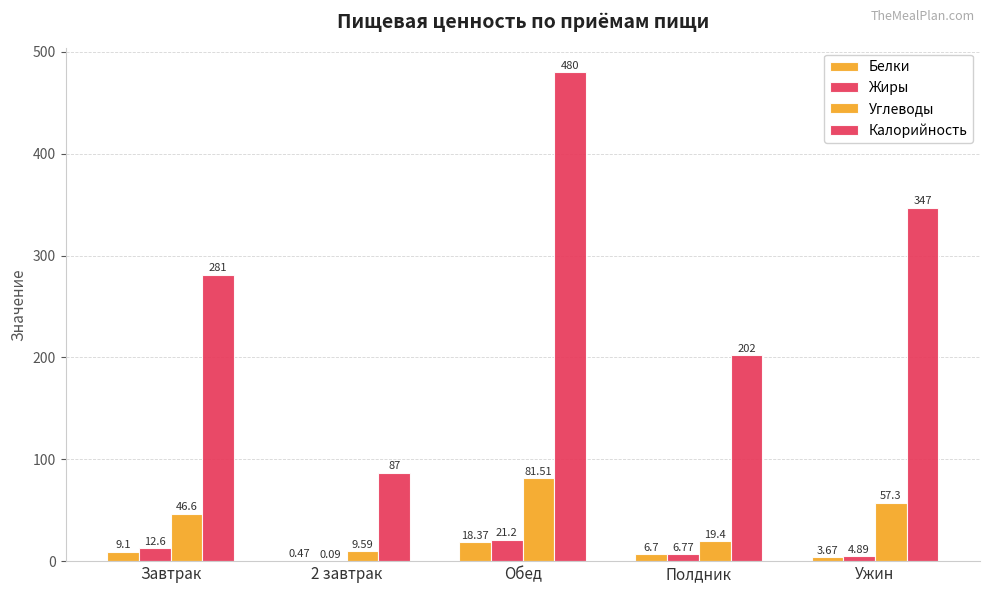

Reading left to right, extract all data points from this chart.

Белки: 9.1	0.5	18.4	6.7	3.7
Жиры: 12.6	0.1	21.2	6.8	4.9
Углеводы: 46.6	9.6	81.5	19.4	57.3
Калорийность: 281.0	87.0	480.0	202.0	347.0